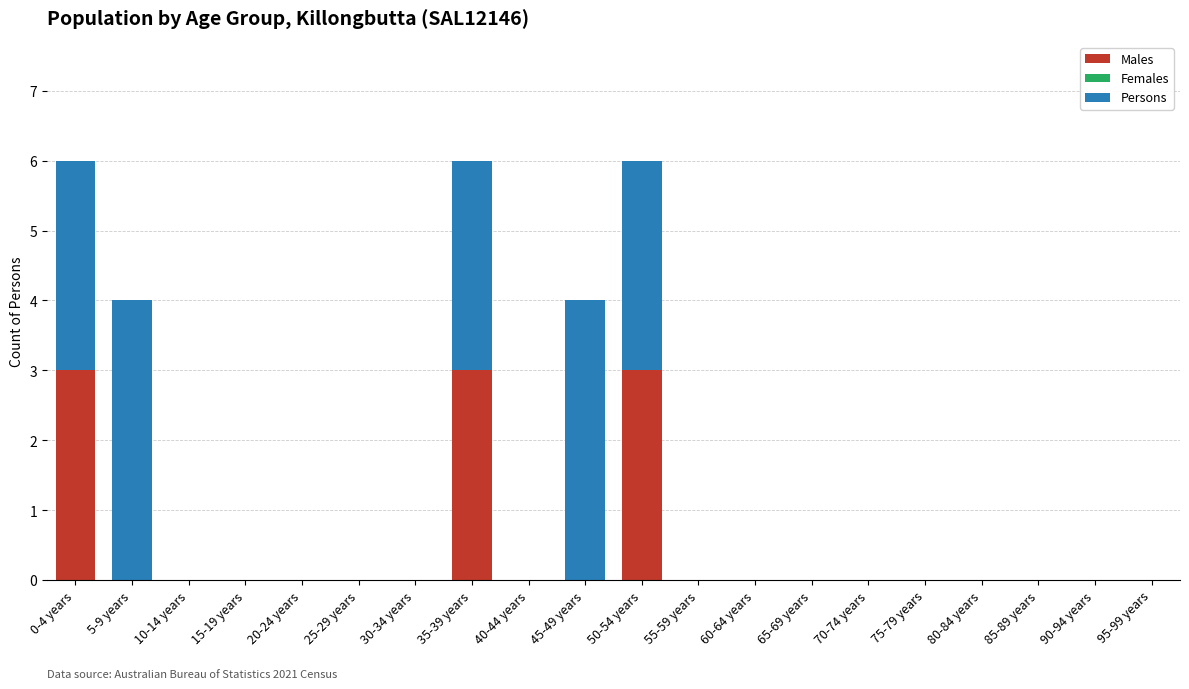

True or false: Males has a value of -1 at 15-19 years.

False